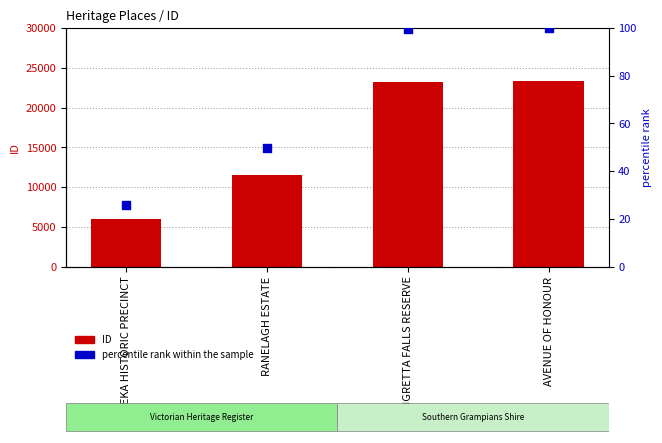

Is the value of ID at EUREKA HISTORIC PRECINCT greater than the value of percentile rank within the sample at AVENUE OF HONOUR?

Yes